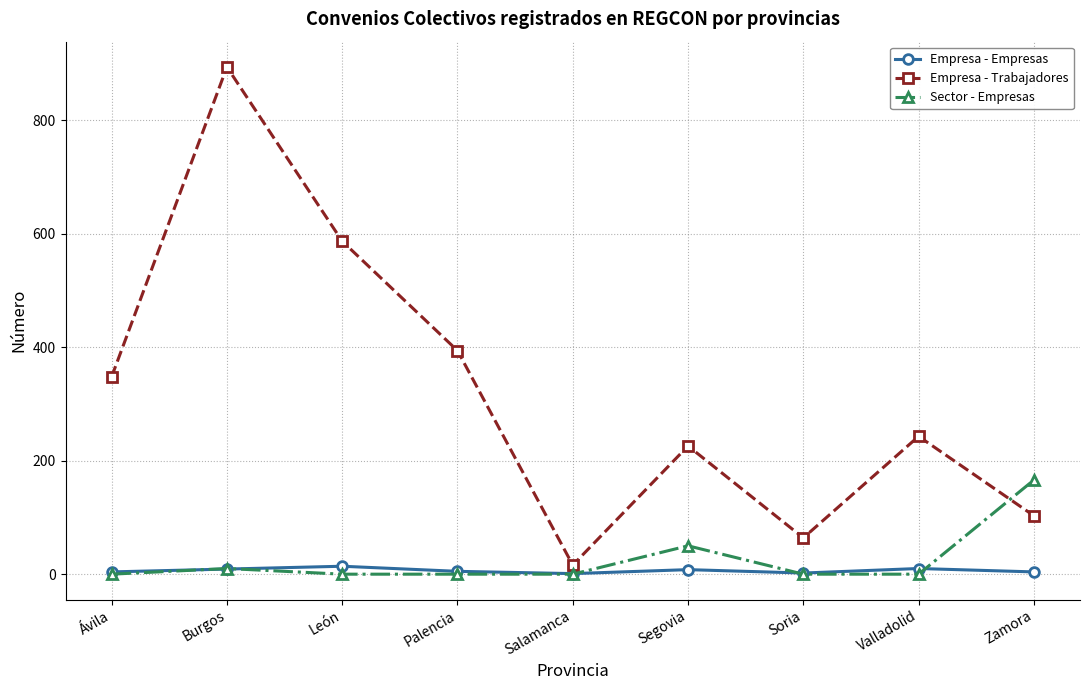

True or false: Empresa - Trabajadores has more than 1 interior local peaks.

True